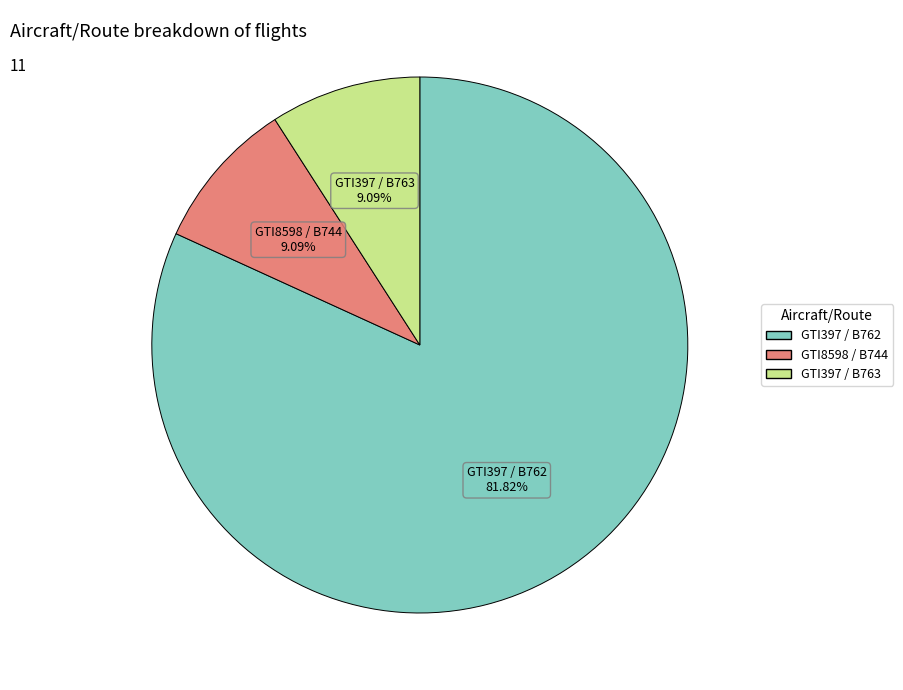

How many segments does this pie chart have?

3